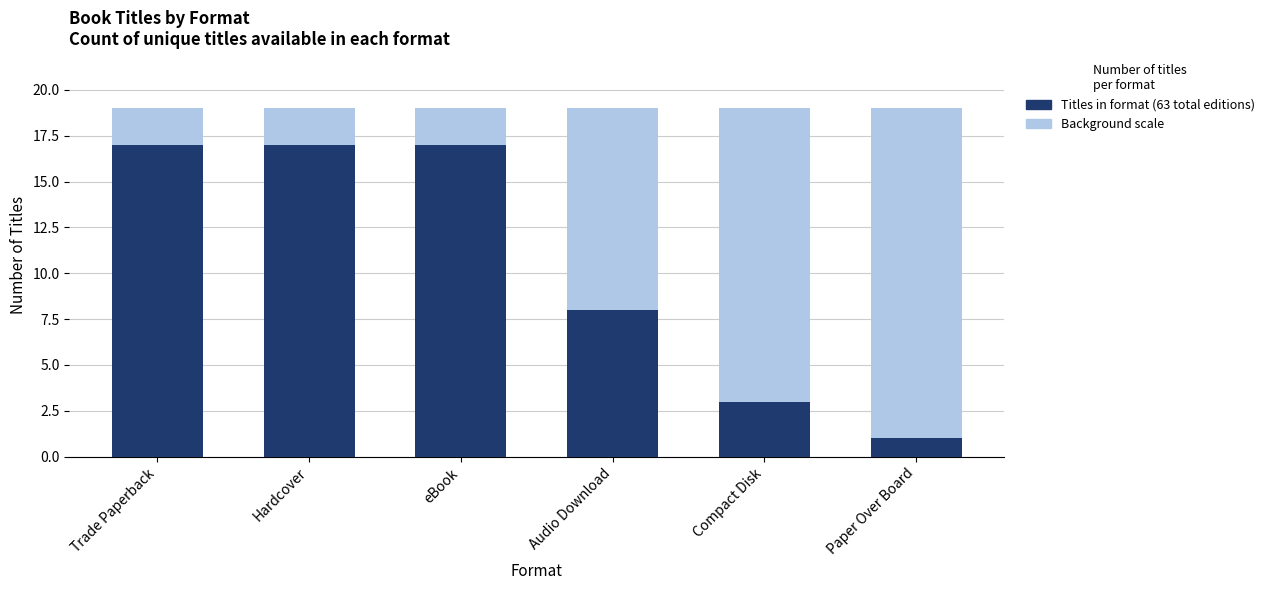

What position from the left is Trade Paperback?

1